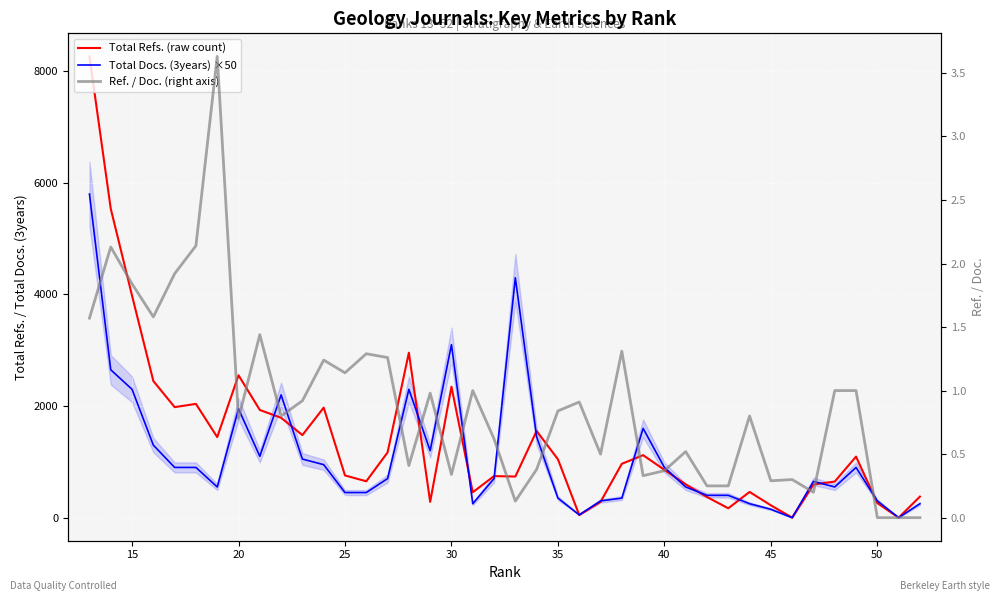

What are all the series names shown in the legend?

Total Refs. (raw count), Total Docs. (3years) ×50, Ref. / Doc. (right axis)